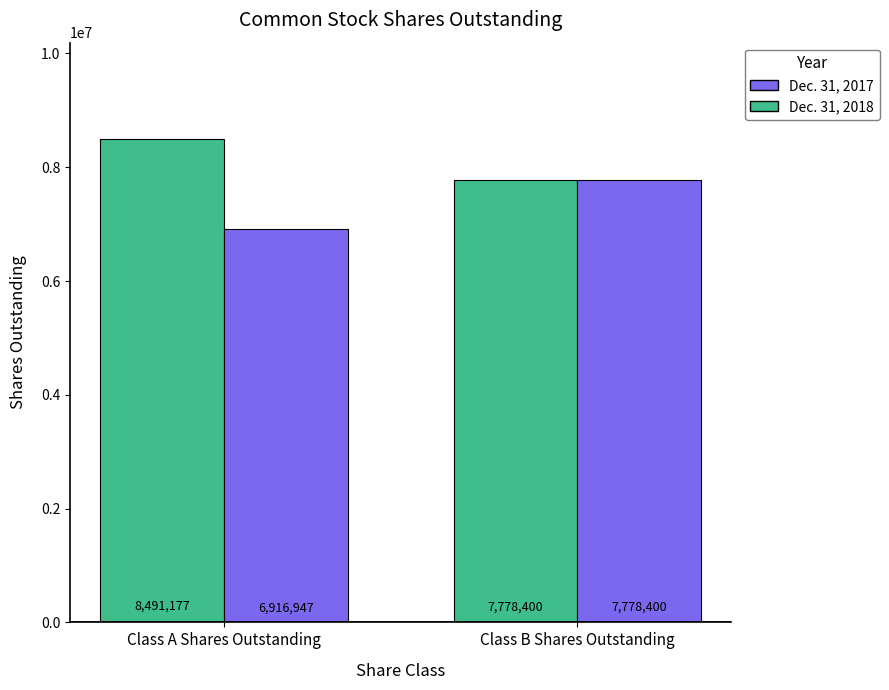

Which series has the largest range (max minus min)?

Dec. 31, 2017